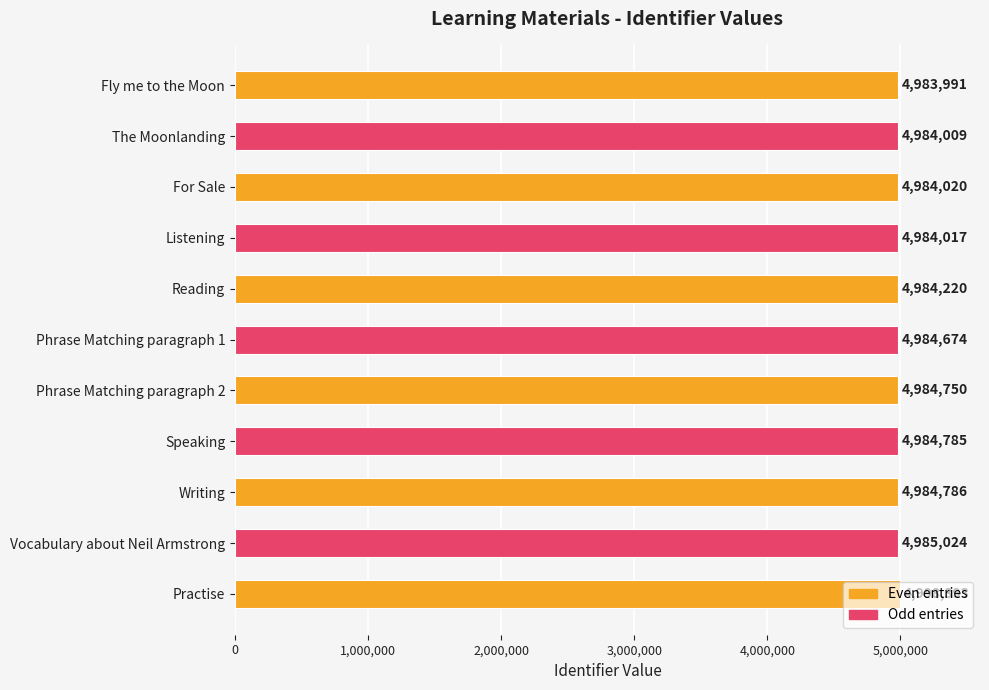

What is the difference between the maximum and minimum values?

14402